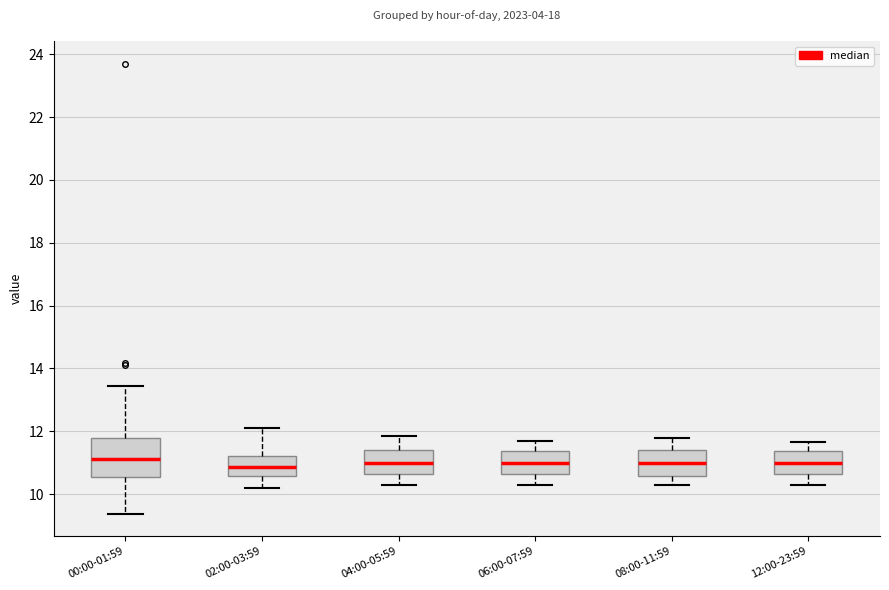

Comparing the boxes themselves (not the whiskers), which one is the tallest?

00:00-01:59